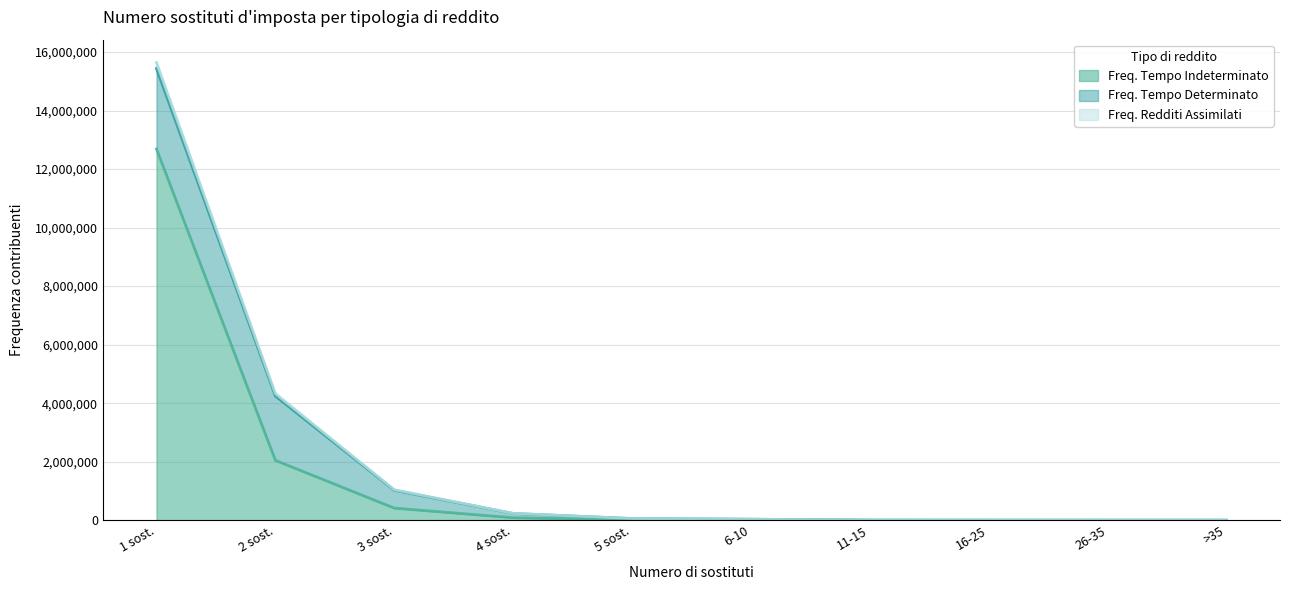

What is the lowest value of the Freq. Redditi Assimilati series?

13